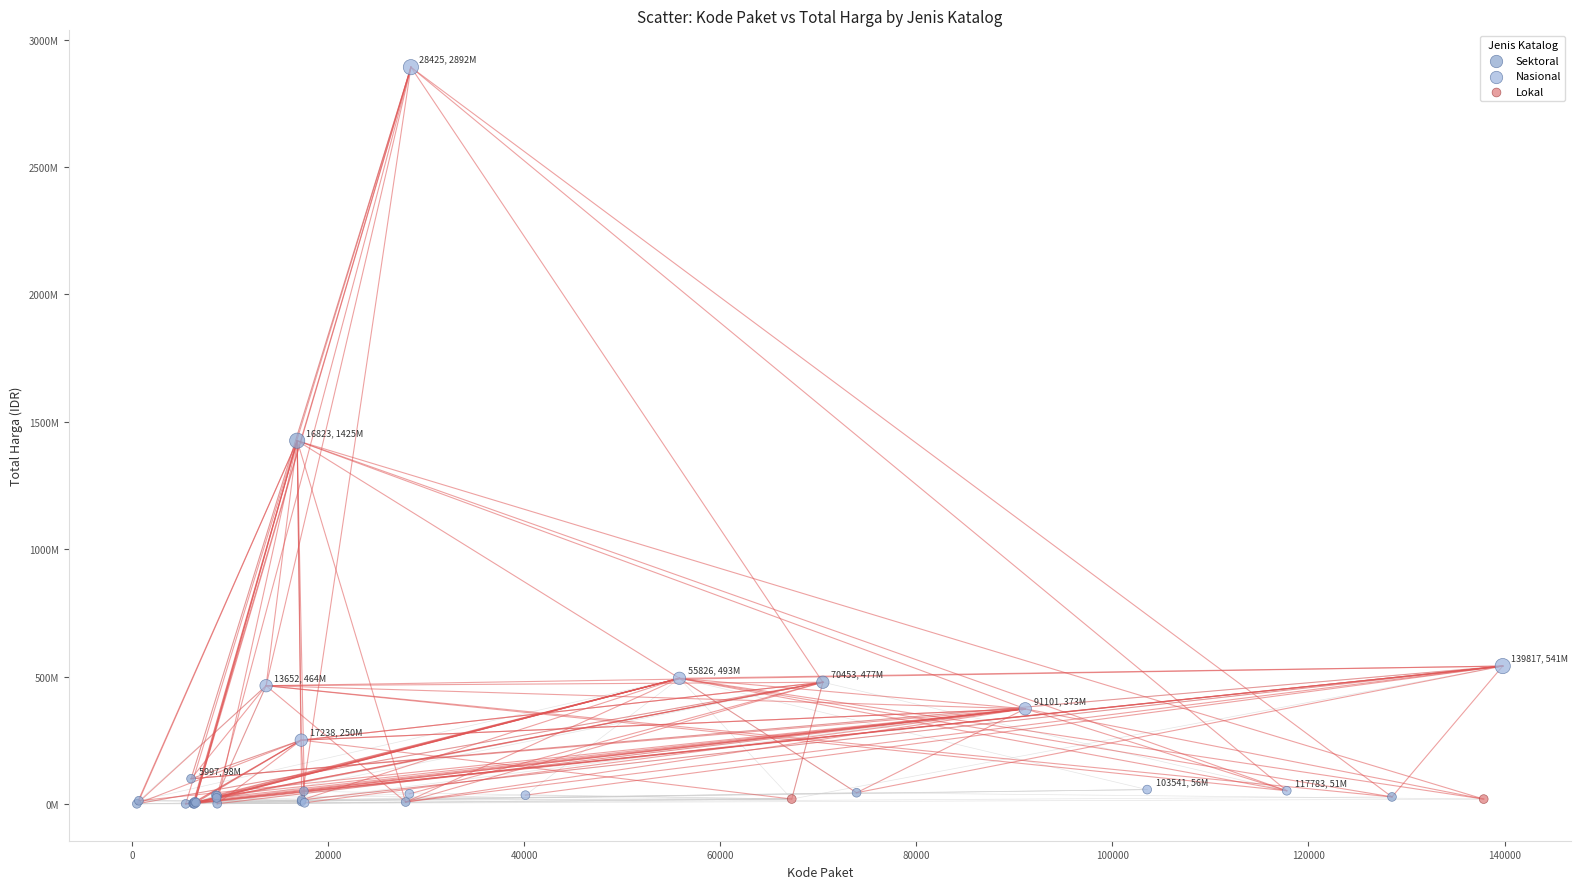

What are all the series names shown in the legend?

Sektoral, Nasional, Lokal